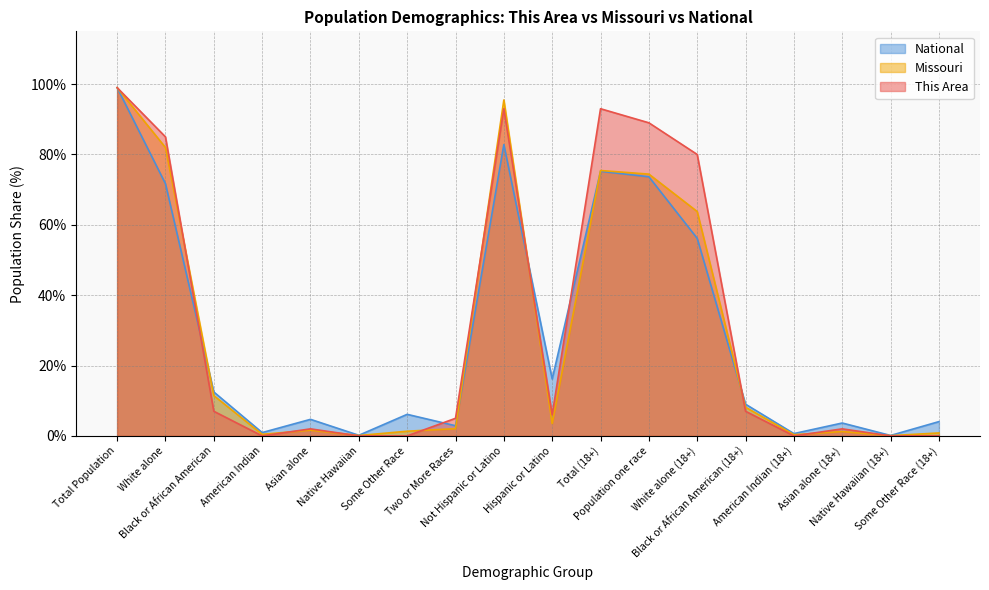

Rank the categories by National value from highest to lowest.

Total Population, Not Hispanic or Latino, Total (18+), Population one race, White alone, White alone (18+), Hispanic or Latino, Black or African American, Black or African American (18+), Some Other Race, Asian alone, Some Other Race (18+), Asian alone (18+), Two or More Races, American Indian, American Indian (18+), Native Hawaiian, Native Hawaiian (18+)